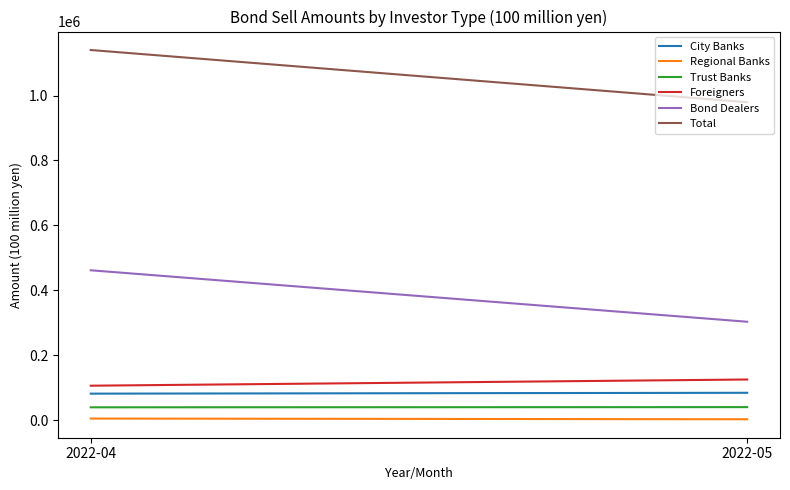

What is the difference between the maximum and minimum values in the Foreigners series?

19066